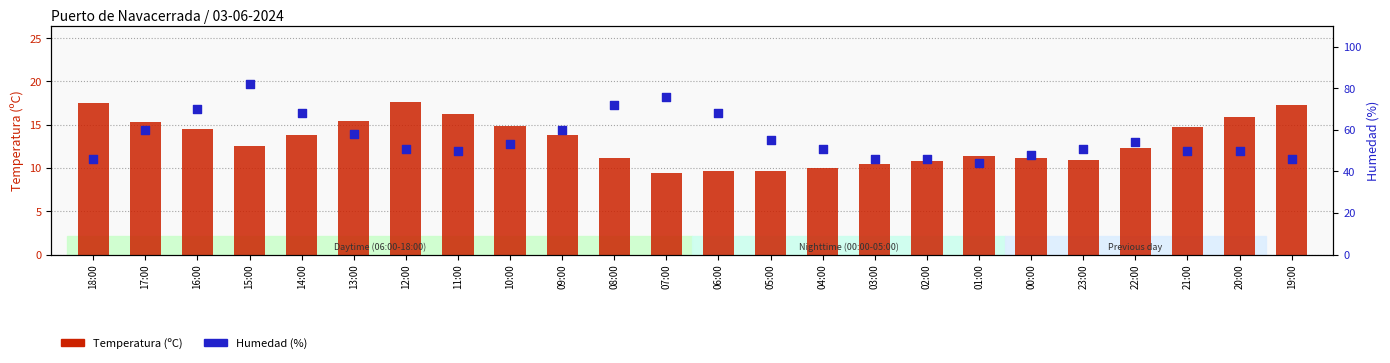

What is the total value across all series at 18:00?

63.5